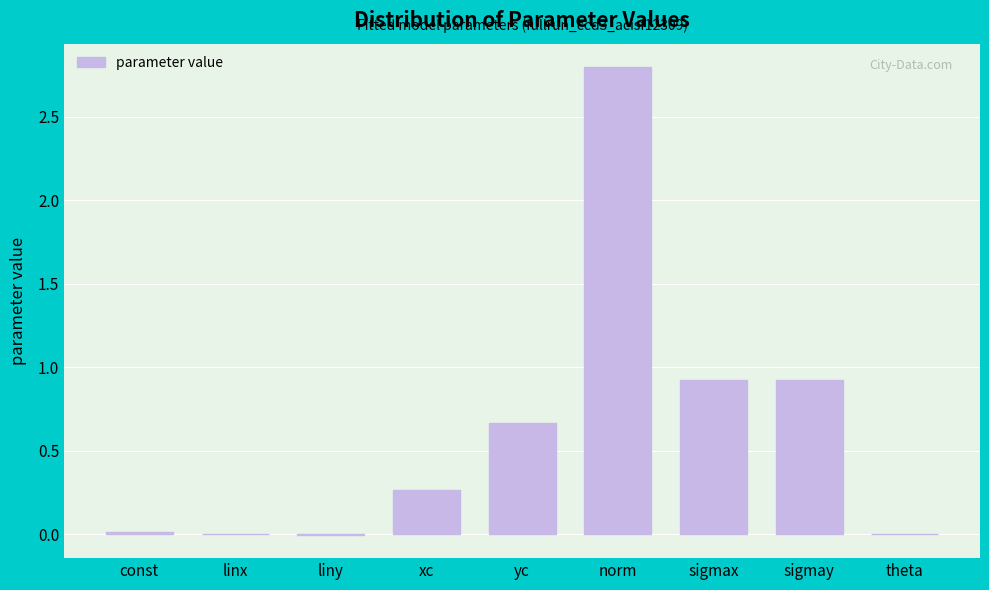

True or false: the data shows 0.5 at sigmax.

False